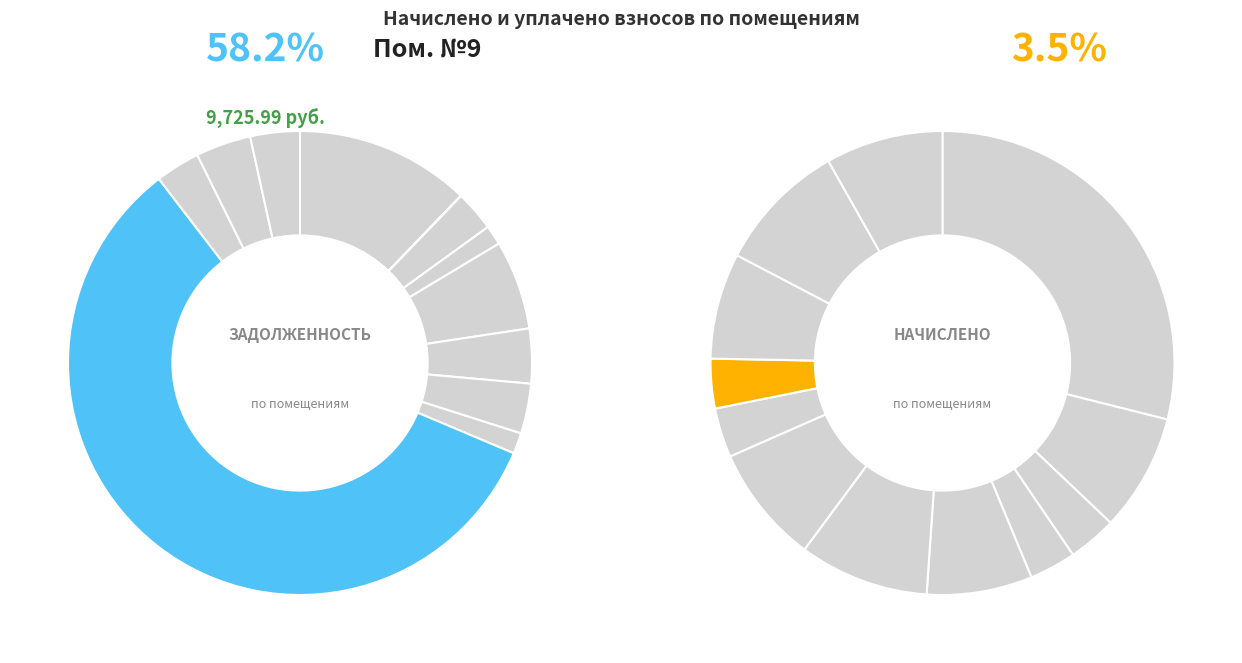

Which category accounts for the majority?

9